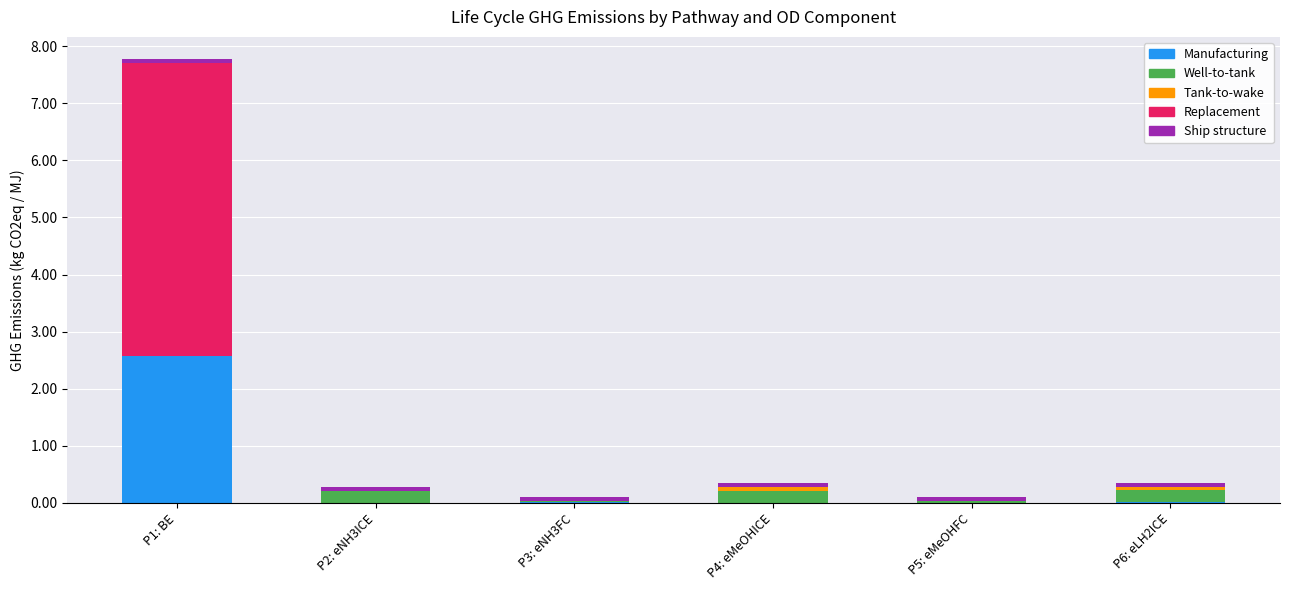

Does the chart contain stacked bars?

Yes